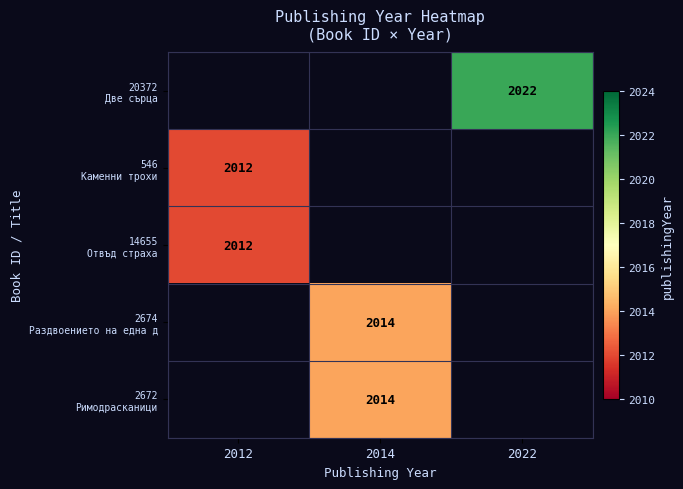

Which has a higher value, 2022 or 2014?

2022